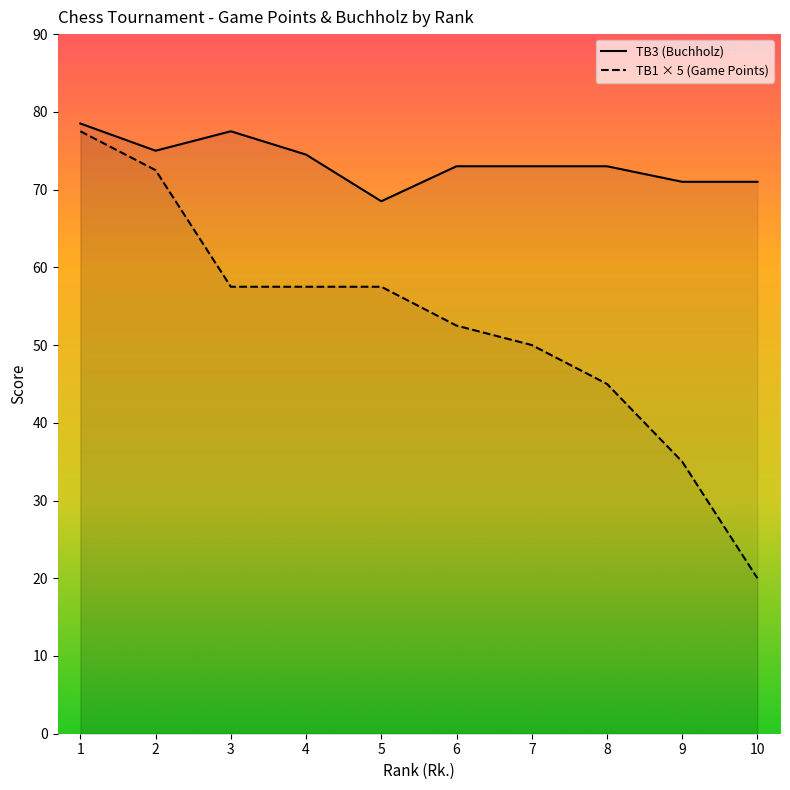

Is this an area chart (filled region under the line)?

No